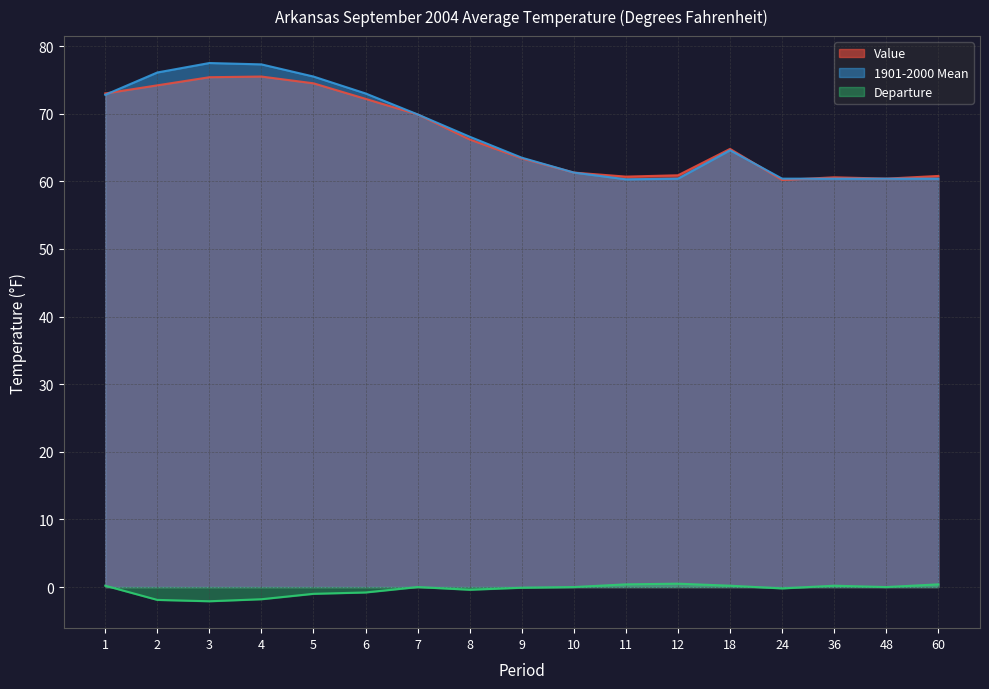

True or false: Value has a value of 66.2 at 8.

True